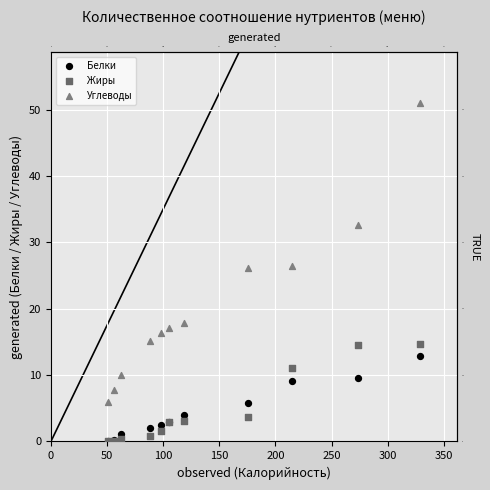

Which series has the widest spread of Y values?

Углеводы